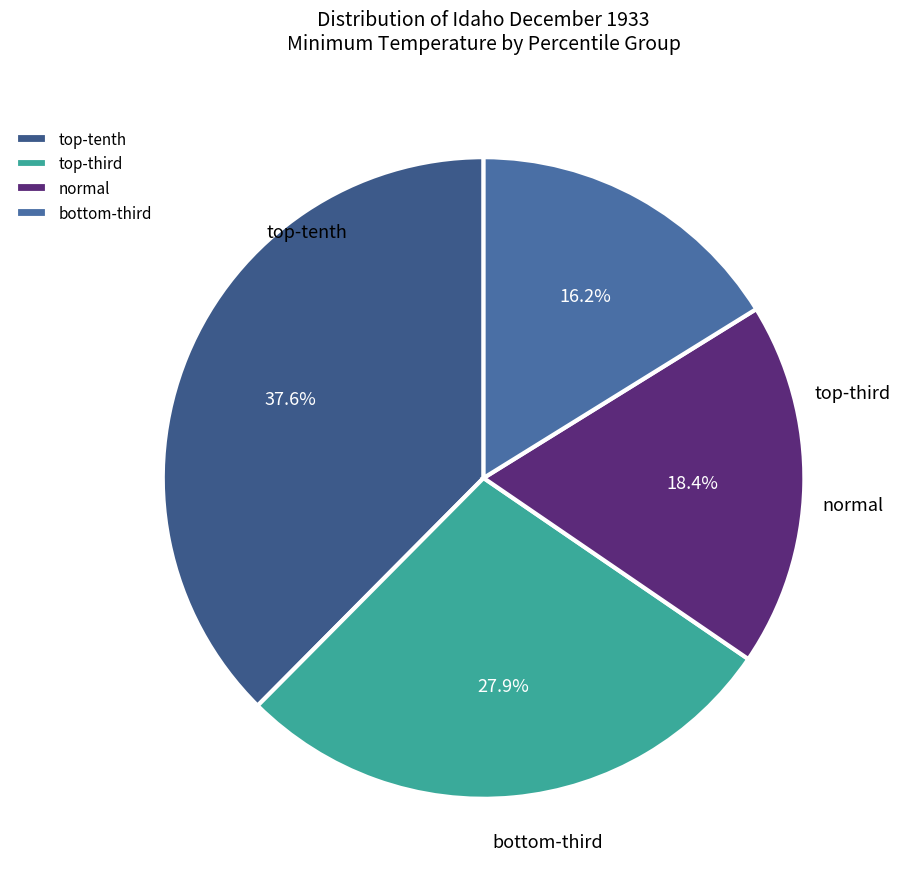

How many slices are in this pie chart?

4